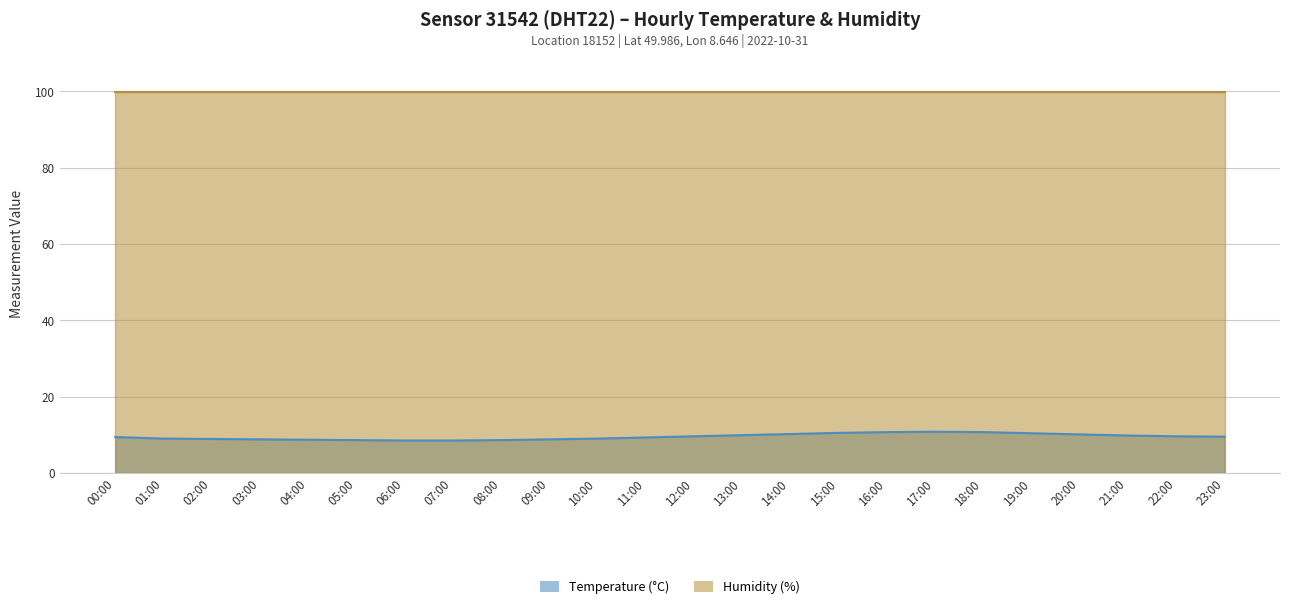

What is the change in value from 03:00 to 07:00?

-0.3